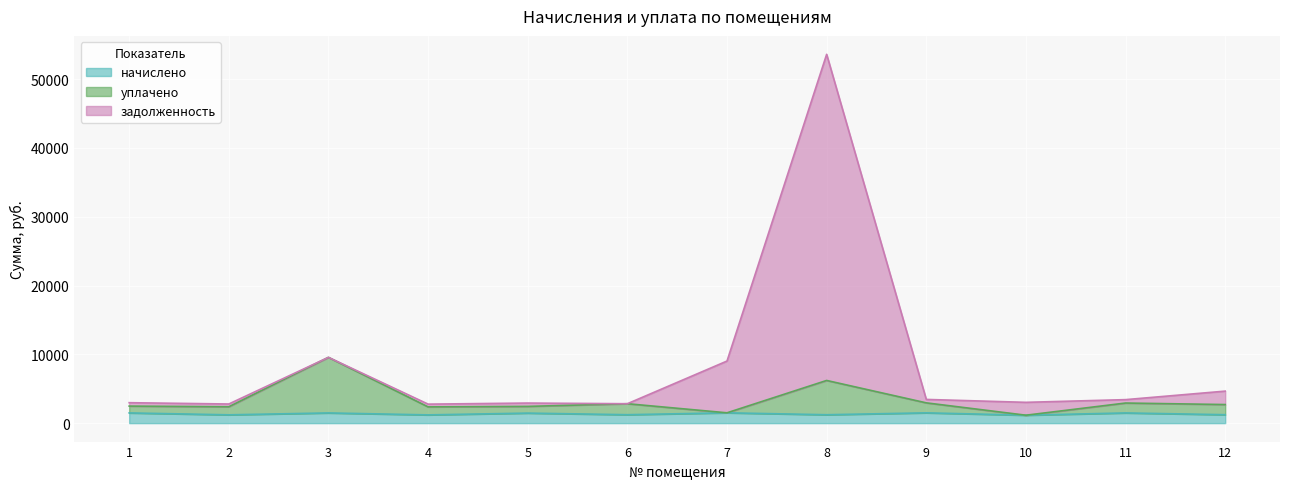

True or false: начислено and задолженность intersect in this chart.

False